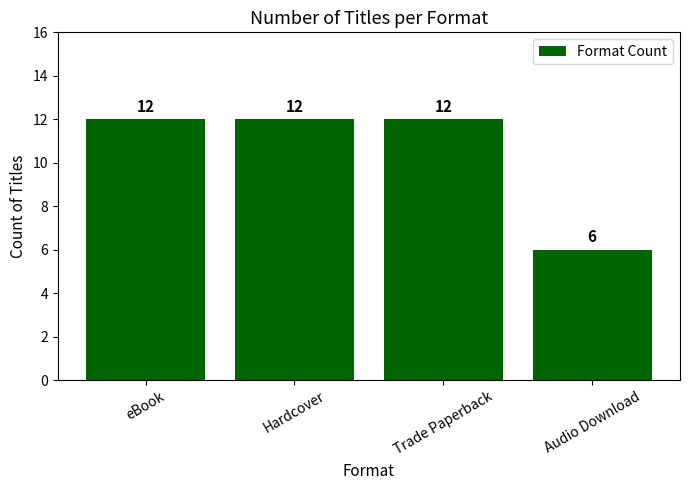

The chart shows a value of 17 at Trade Paperback. True or false?

False